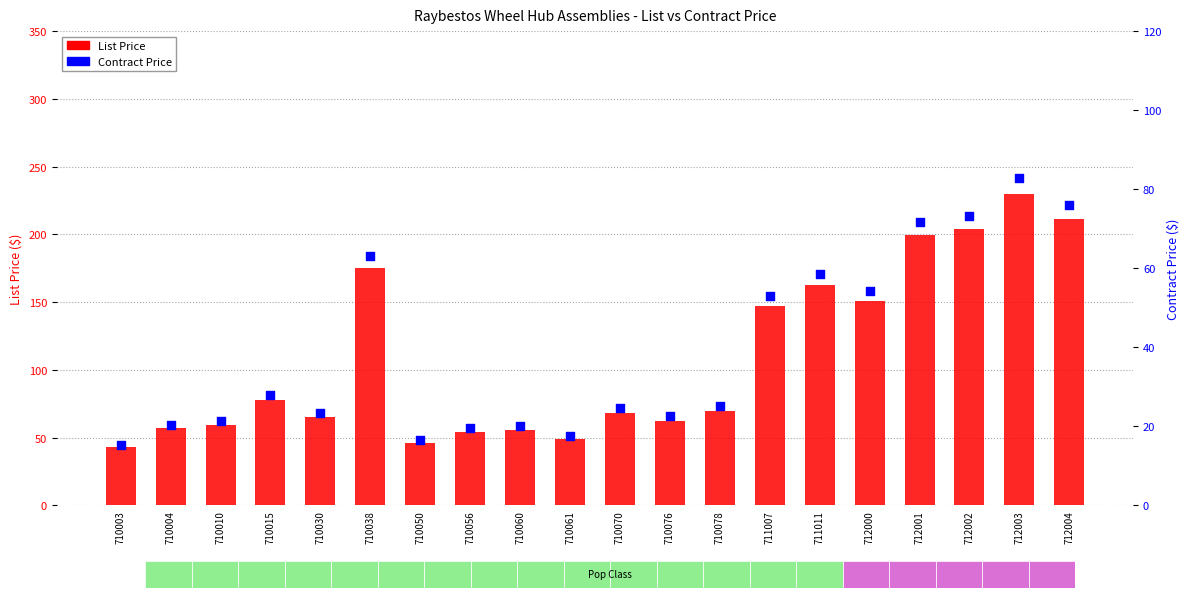

Which series has the widest spread of Y values?

List Price